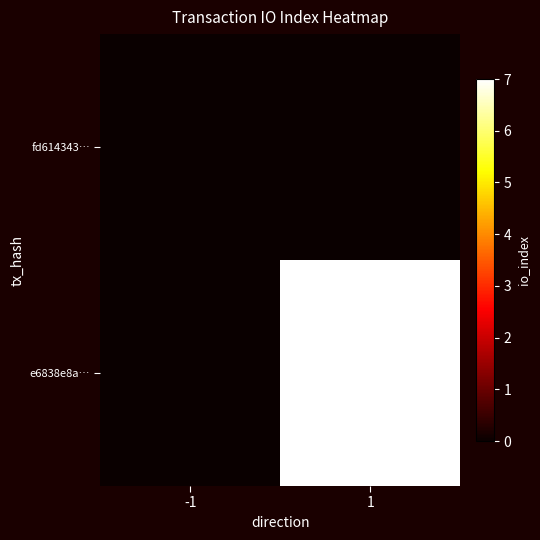

Reading left to right, extract all data points from this chart.

fd614343…: -1=0	1=0
e6838e8a…: -1=0	1=7